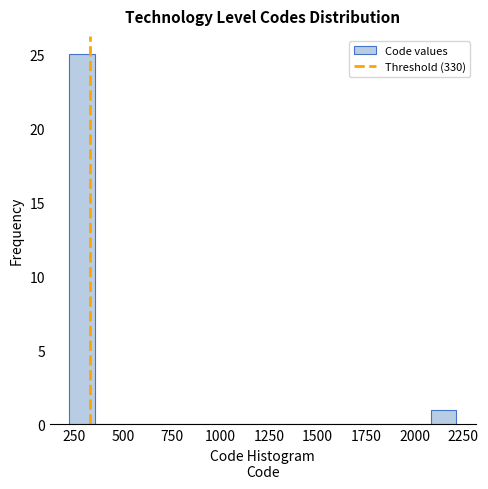

Read against the x-axis, roughly where is the centre of the tallest bar?

300